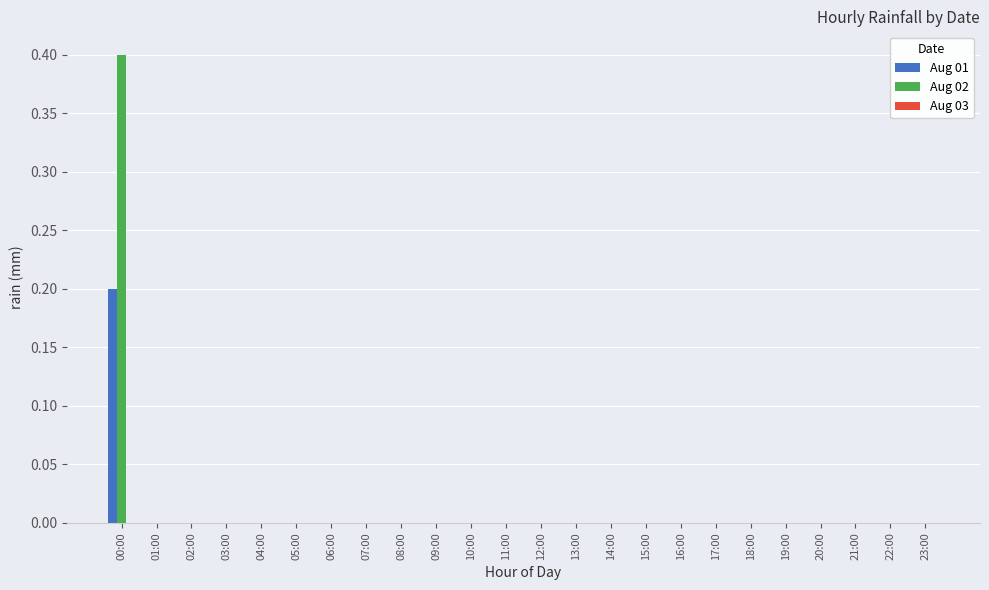

At which category is the sum across all series the highest?

00:00